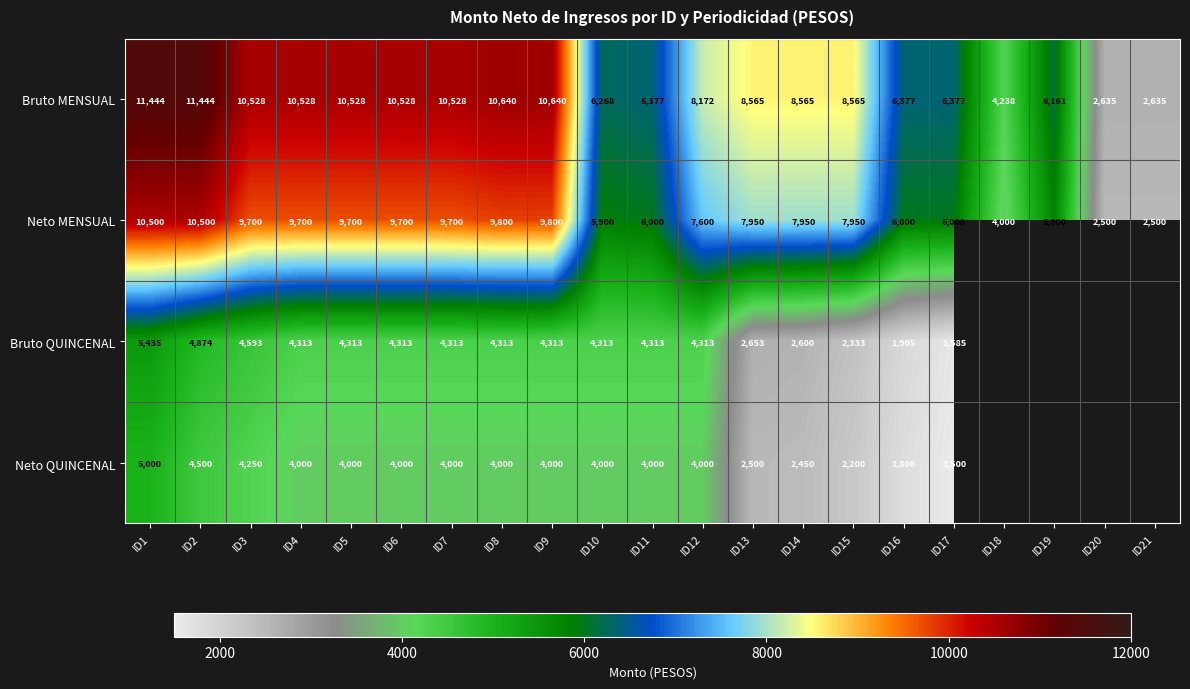

What value does the Bruto MENSUAL series have at ID7, to the nearest 10?

10530